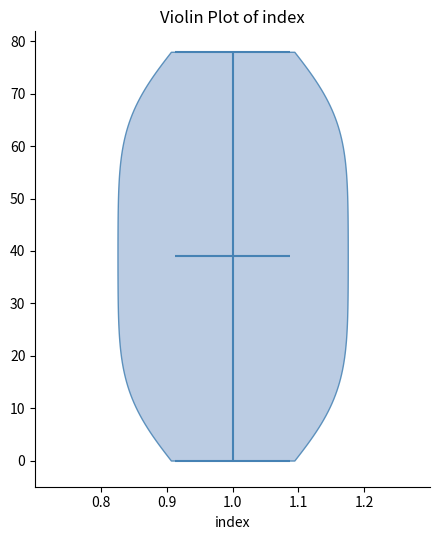

Read this violin plot against the y-axis: where its median line is, and the lowest and highest points the violin reaches. The values are not printed on the chart, so give them approximately, as read against the axis.

median line 39, lowest point 0, highest point 78